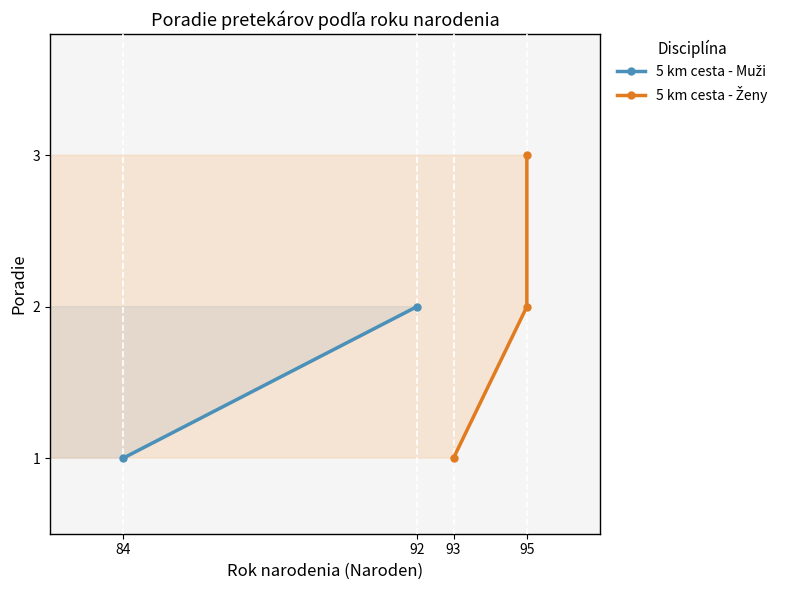

Count the number of values greater than 2.

1